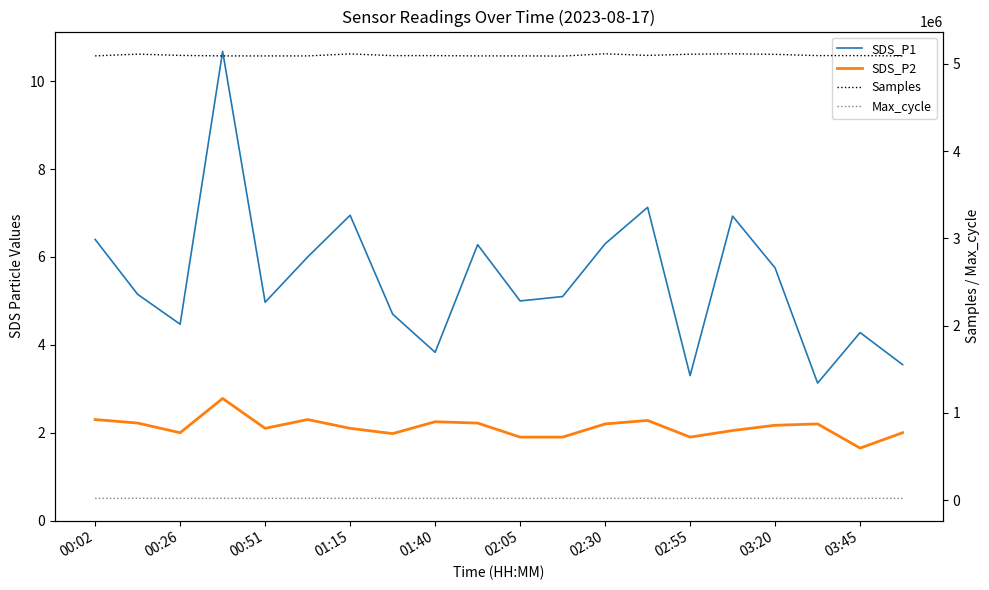

What is the lowest value of the Samples series?

5089092.0